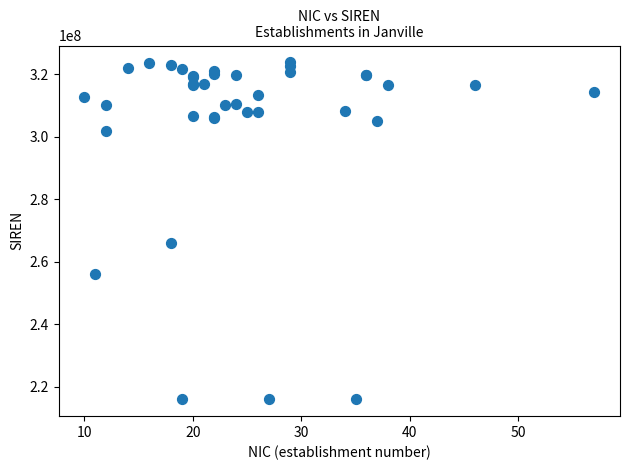

What Y value in the scatter plot is closest to 269861834?

266003219